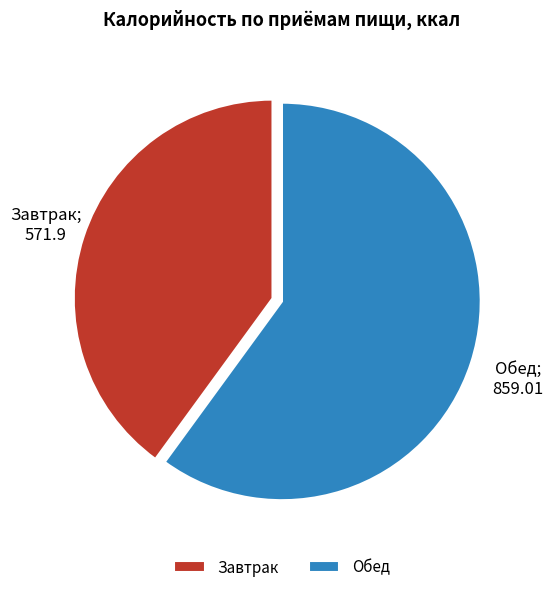

Approximately how many times larger is the value at Завтрак compared to Обед?

0.7